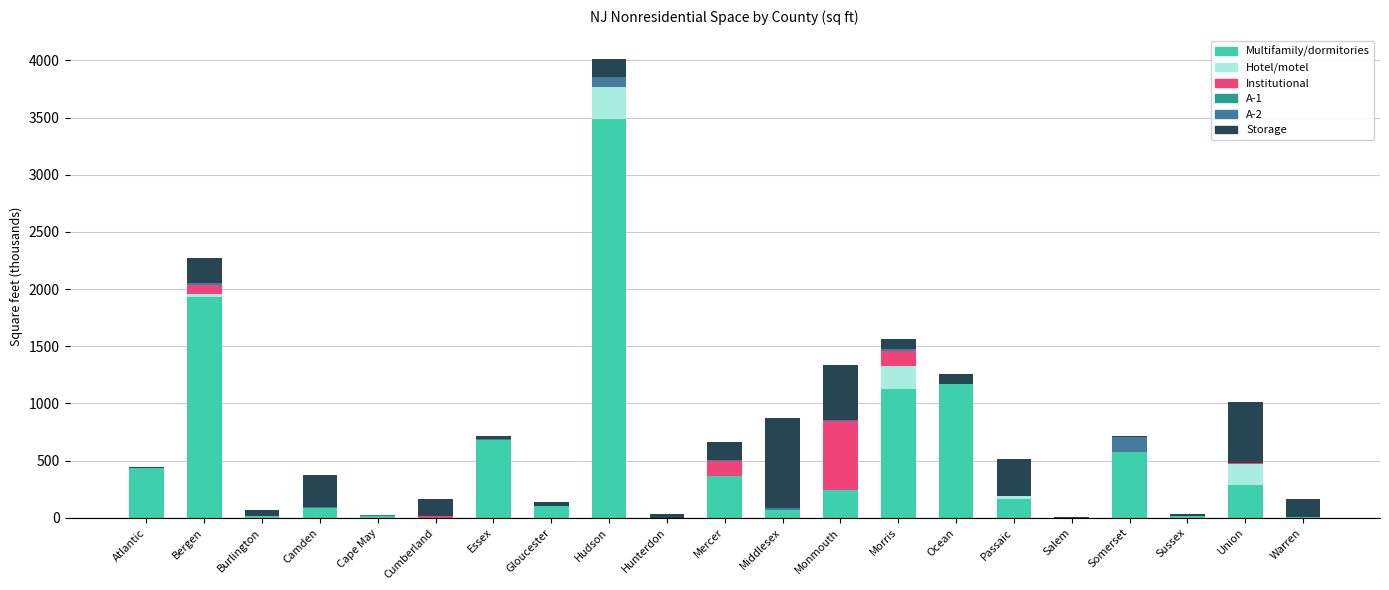

At which category is the sum across all series the highest?

Hudson